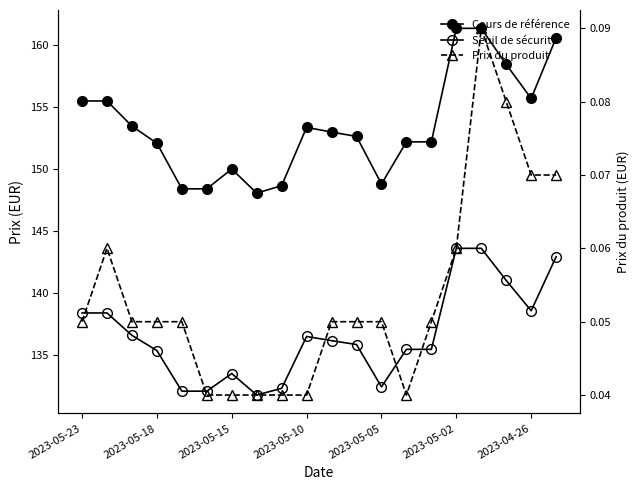

Which category has the highest value across all series?

2023-05-02